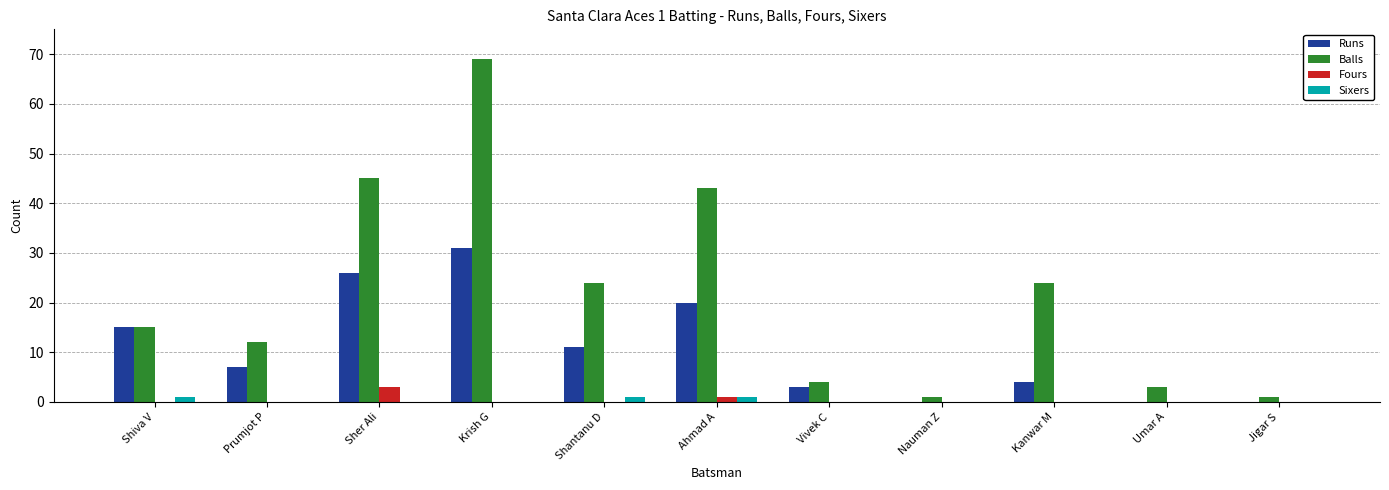

Reading right to left, extract all data points from this chart.

Runs: Jigar S=0	Umar A=0	Kanwar M=4	Nauman Z=0	Vivek C=3	Ahmad A=20	Shantanu D=11	Krish G=31	Sher Ali=26	Prumjot P=7	Shiva V=15
Balls: Jigar S=1	Umar A=3	Kanwar M=24	Nauman Z=1	Vivek C=4	Ahmad A=43	Shantanu D=24	Krish G=69	Sher Ali=45	Prumjot P=12	Shiva V=15
Fours: Jigar S=0	Umar A=0	Kanwar M=0	Nauman Z=0	Vivek C=0	Ahmad A=1	Shantanu D=0	Krish G=0	Sher Ali=3	Prumjot P=0	Shiva V=0
Sixers: Jigar S=0	Umar A=0	Kanwar M=0	Nauman Z=0	Vivek C=0	Ahmad A=1	Shantanu D=1	Krish G=0	Sher Ali=0	Prumjot P=0	Shiva V=1